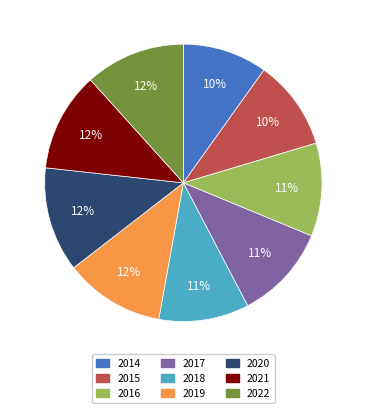

To the nearest percent, what percentage of the pie is 2019?

12%